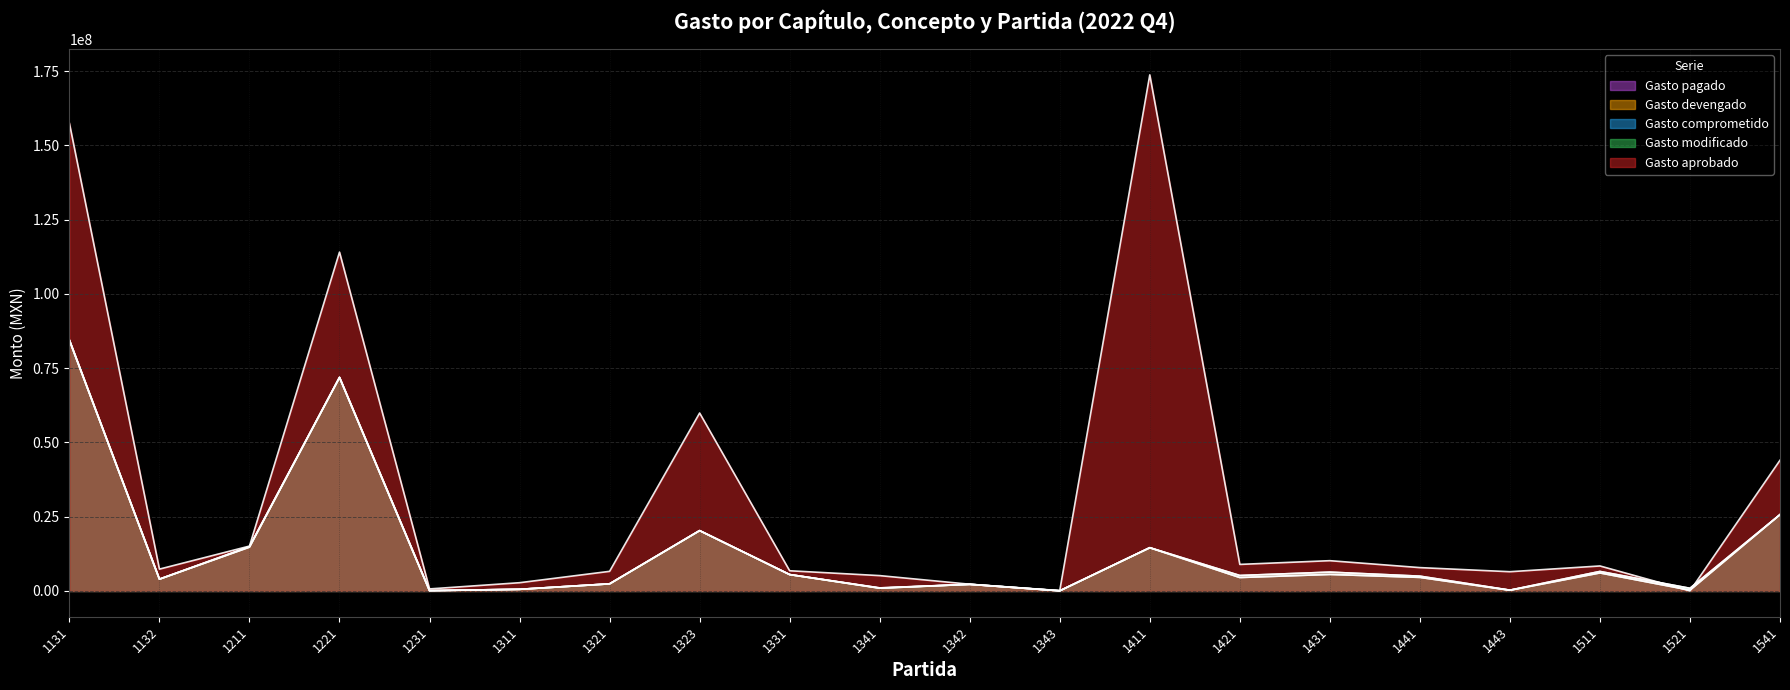

What is the total value across all series at 1343?

294971.2